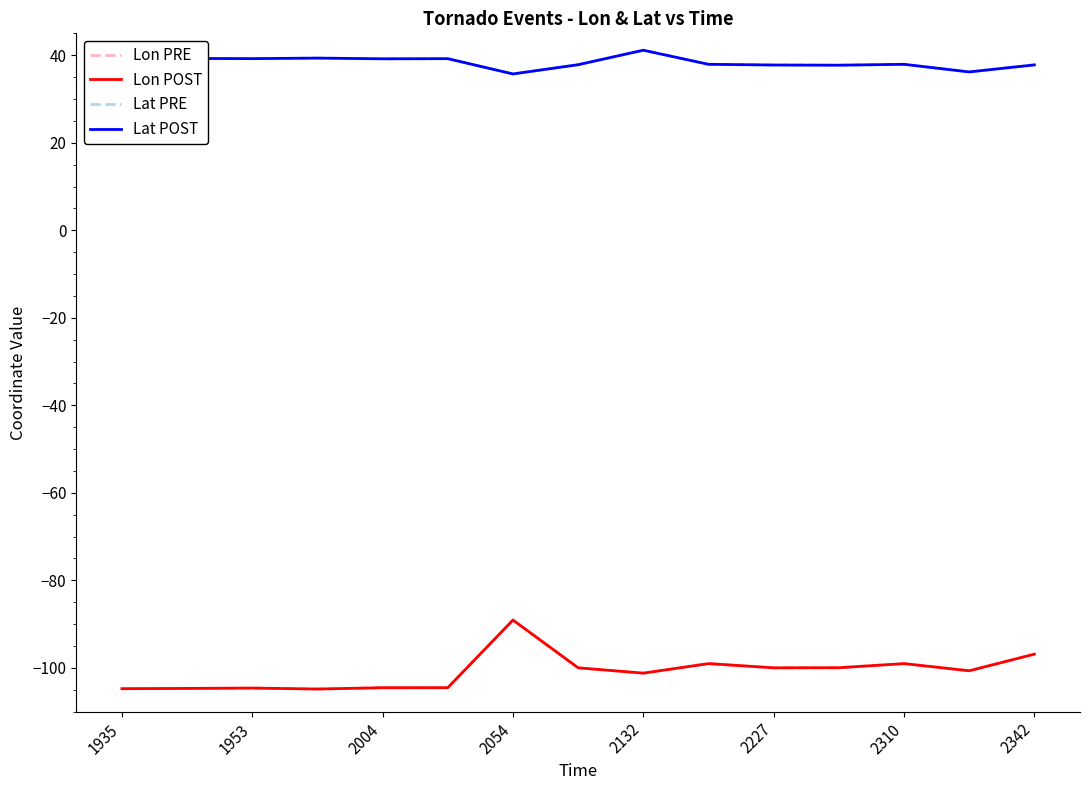

Is this an area chart (filled region under the line)?

No